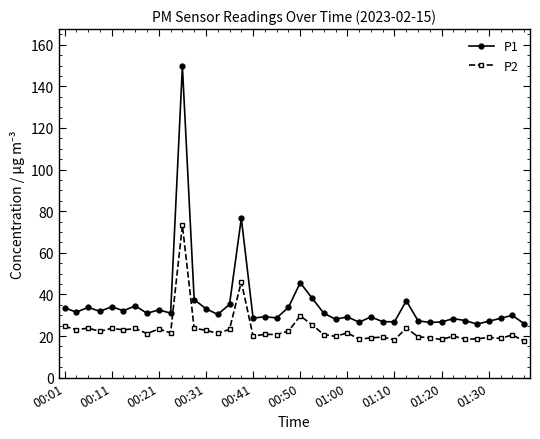

What is the value of the P1 point at the 25th from the left?

29.2